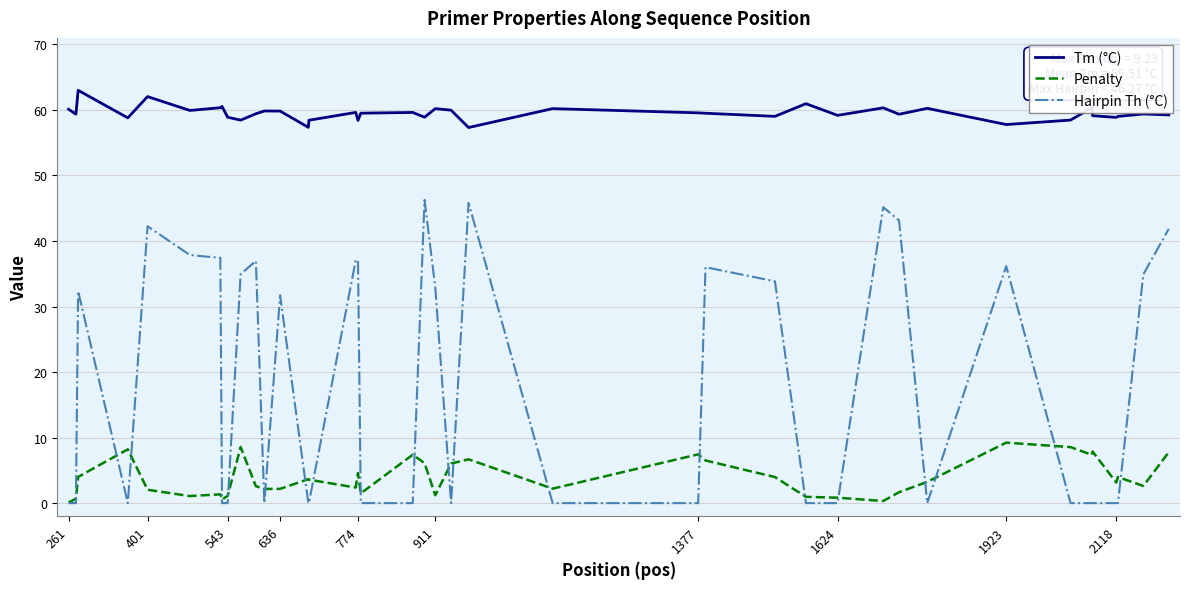

Which series has the widest spread of values?

Hairpin Th (°C)